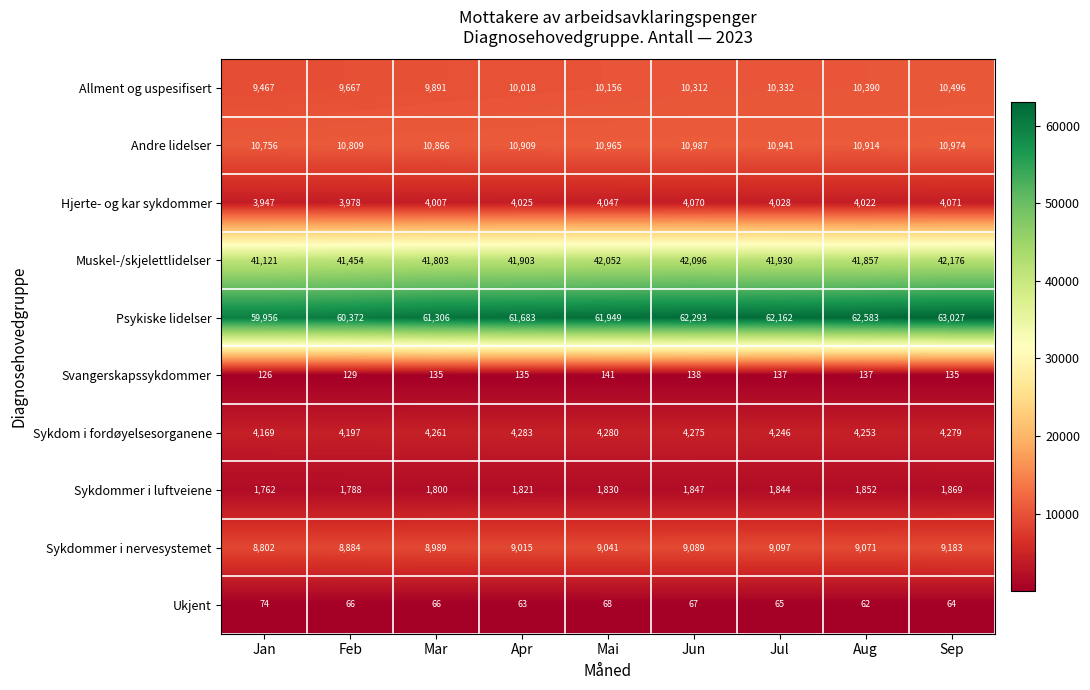

Which series has the widest spread of values?

Psykiske lidelser